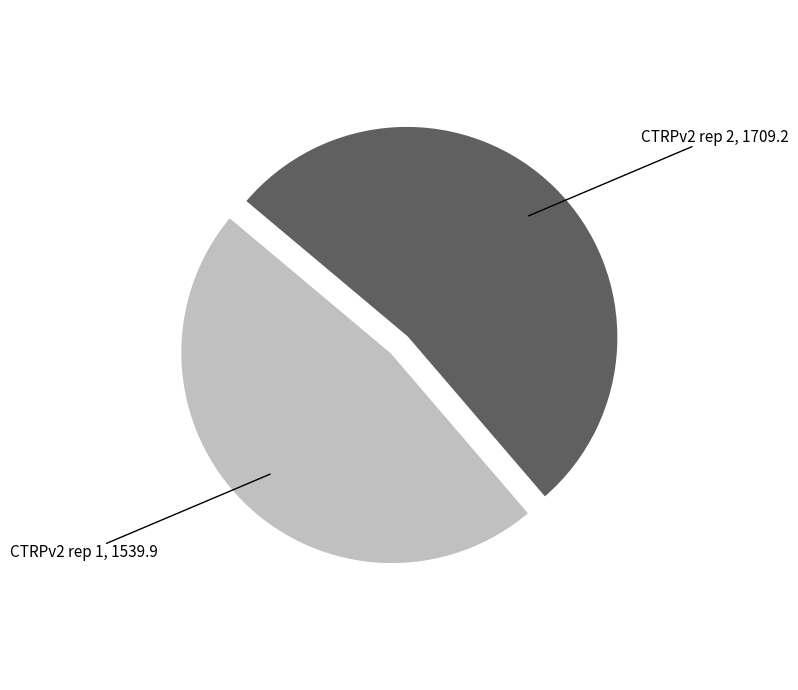

Is there any slice that represents more than half of the pie?

Yes